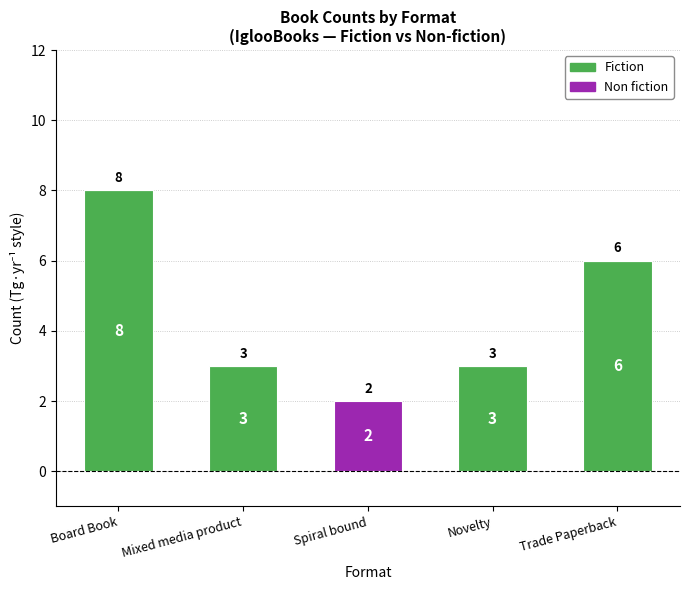

What is the highest value of the Fiction series?

8